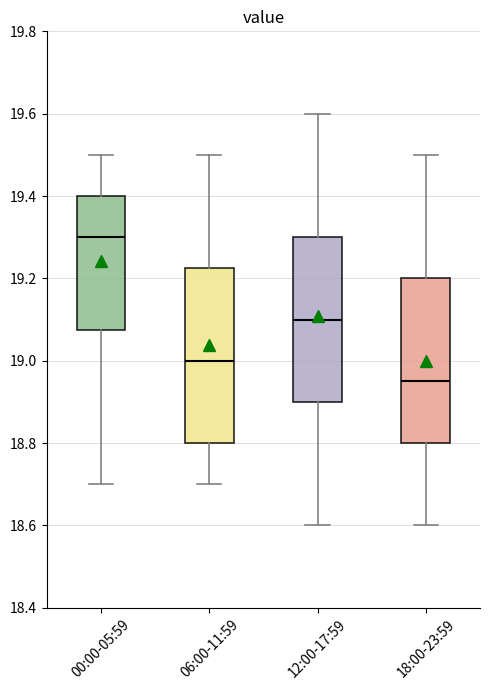

Which box's median line is the highest?

00:00-05:59